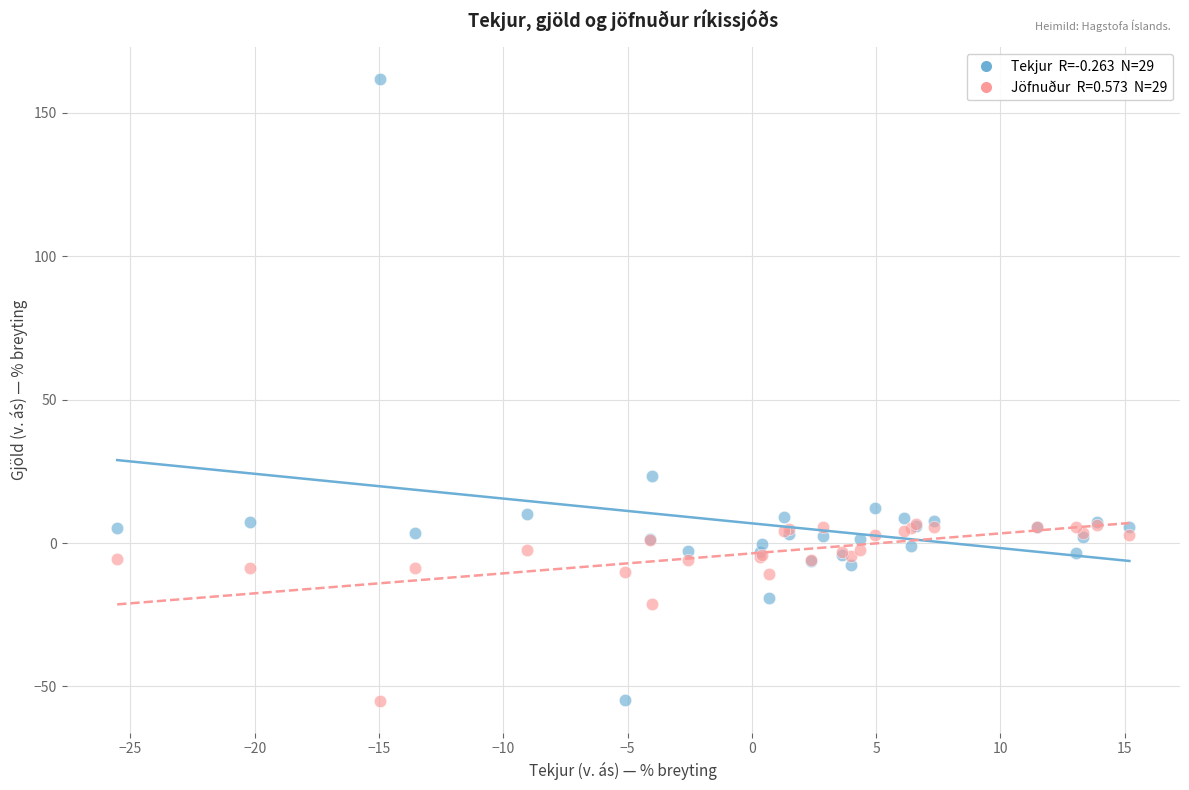

Across all series, what Y value is closest to 53?

23.4